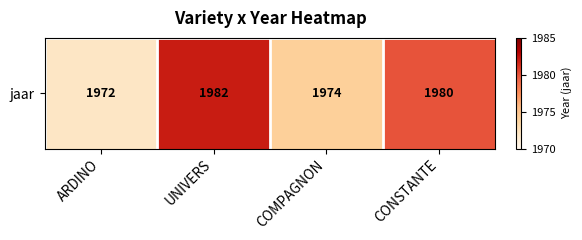

What is the sum of all values?

7908